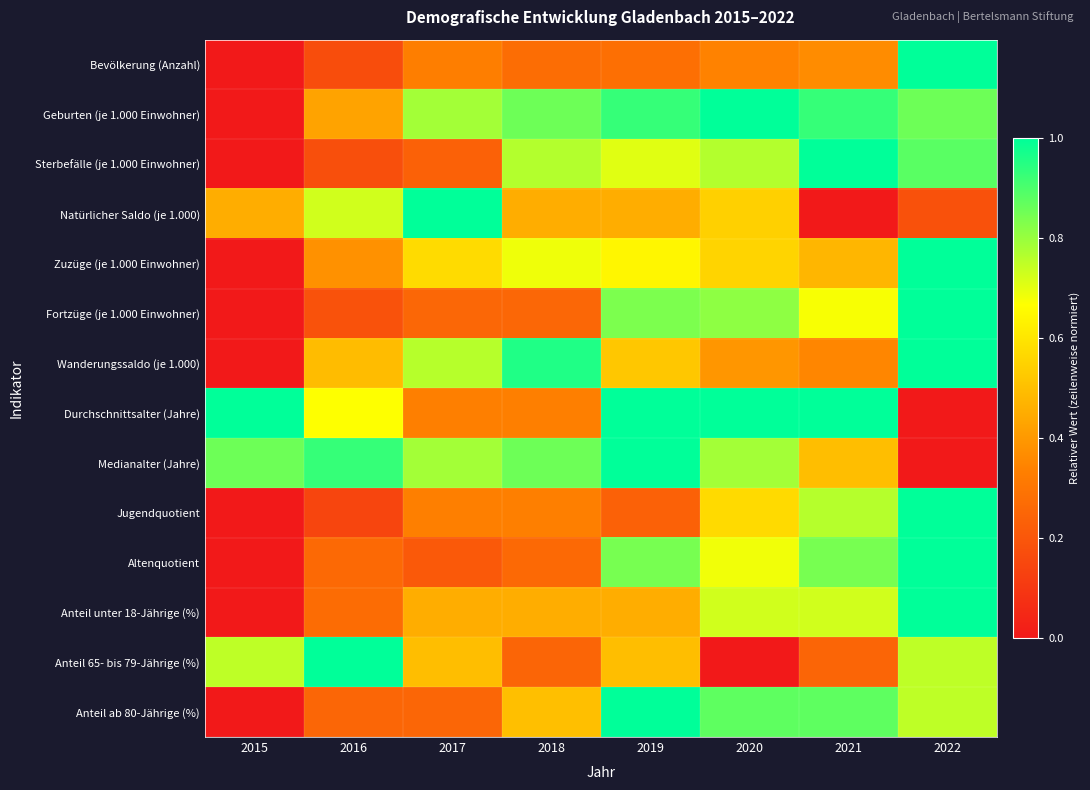

Between 2017 and 2019, which series saw the biggest shift?

Anteil ab 80-Jährige (%)